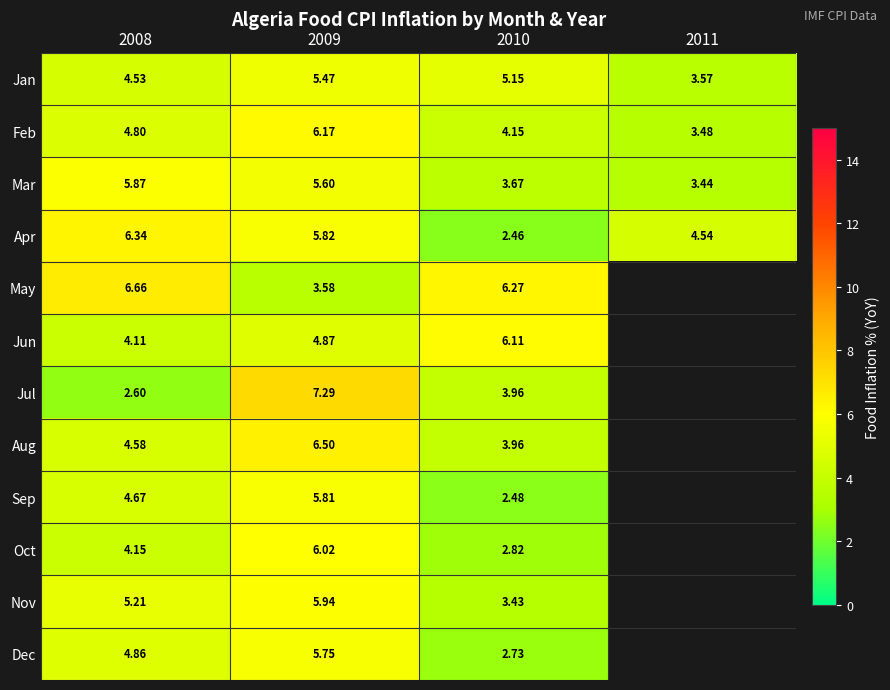

At which category does the chart reach its peak across all series?

2009